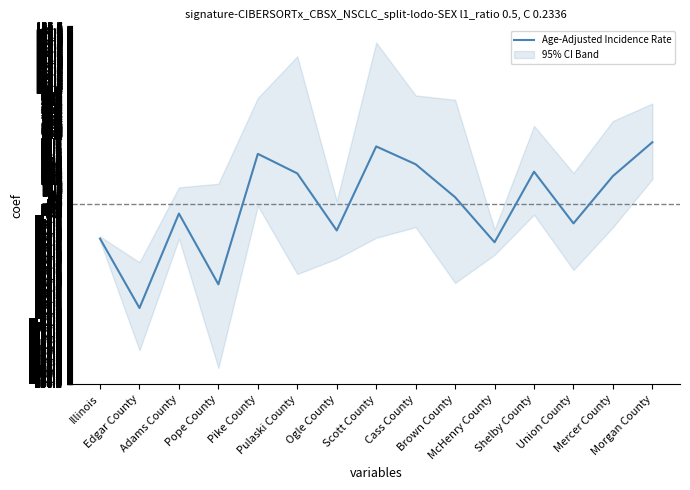

List the labels in order of value, largest first.

Morgan County, Scott County, Pike County, Cass County, Shelby County, Pulaski County, Mercer County, Brown County, Adams County, Union County, Ogle County, Illinois, McHenry County, Pope County, Edgar County